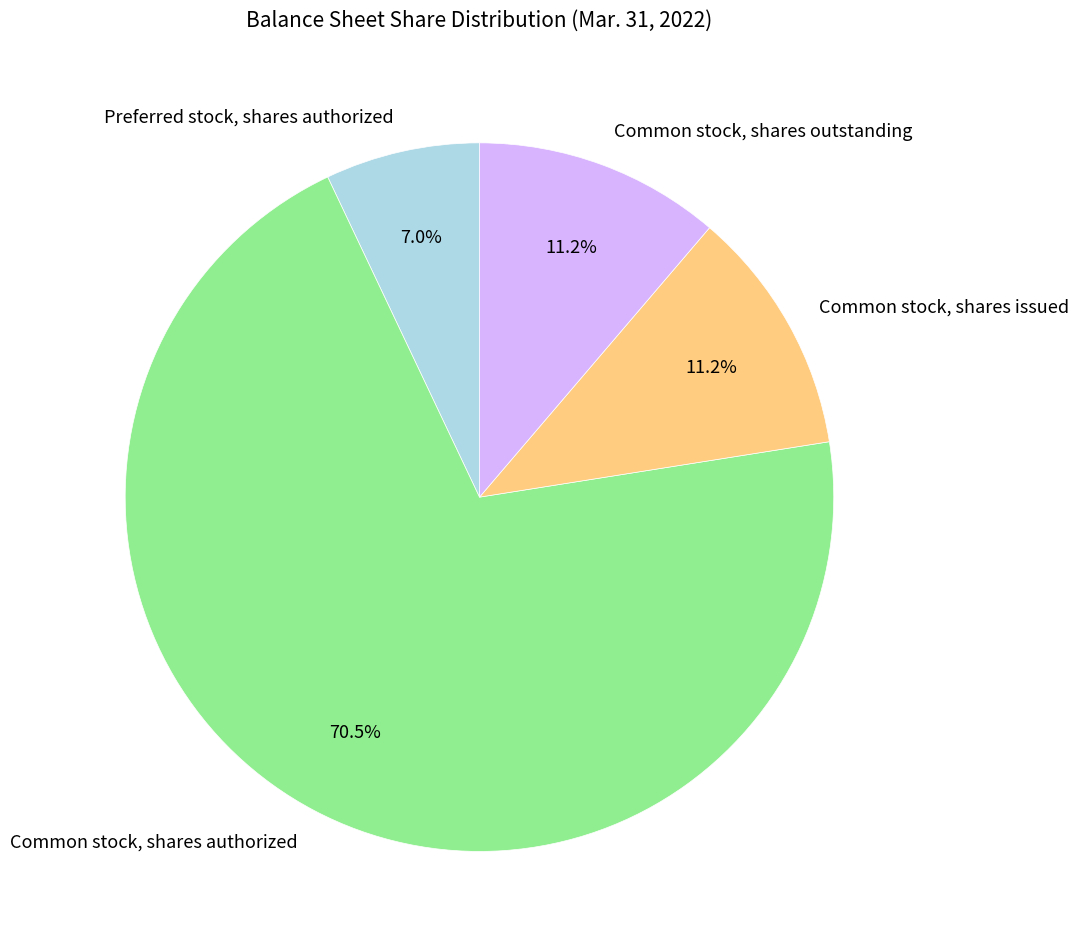

How many slices are in this pie chart?

4